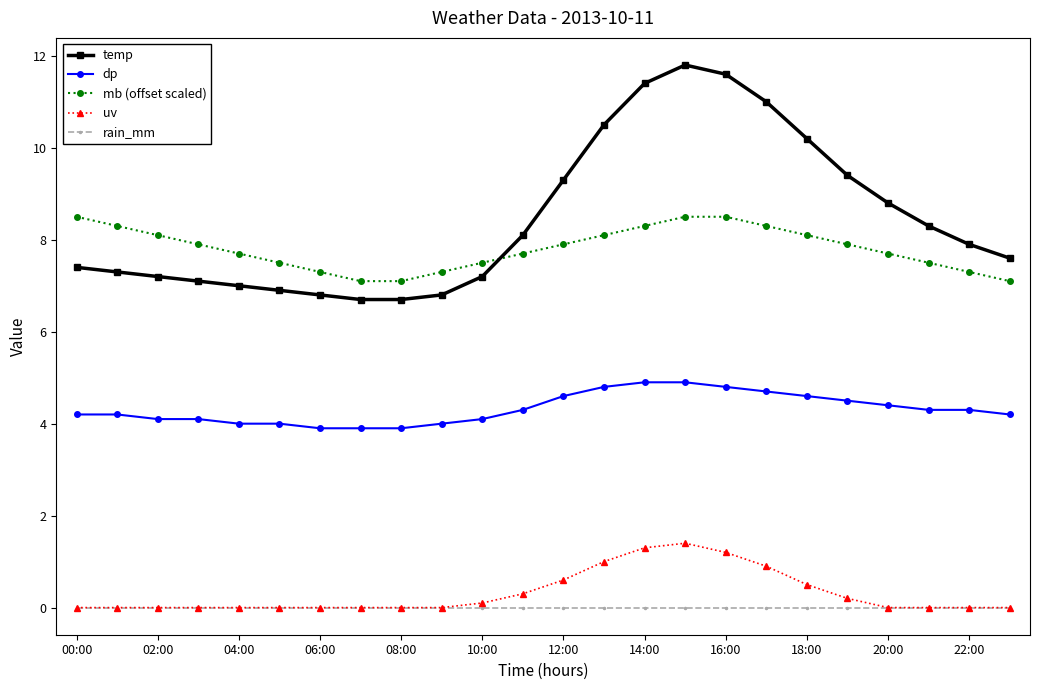

What is the maximum value for mb (offset scaled)?

8.5